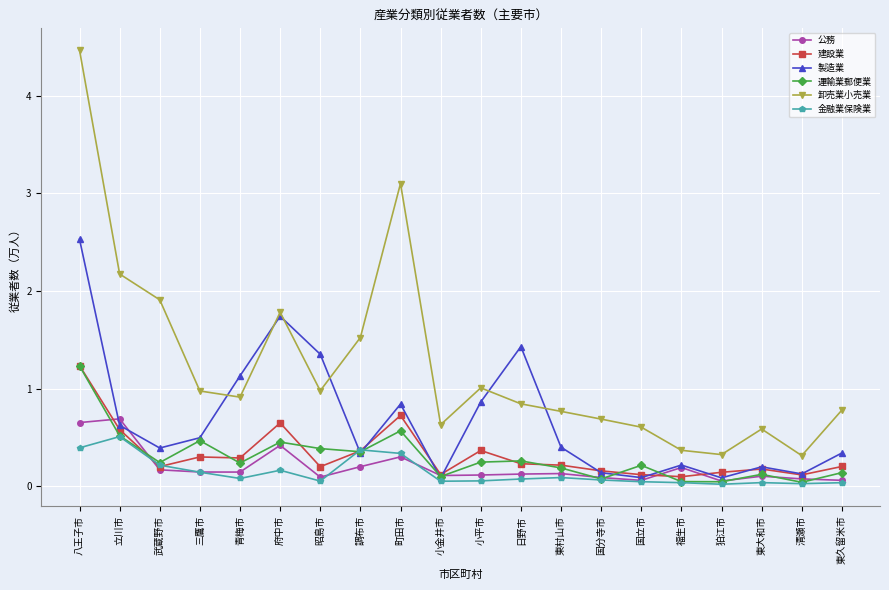

What is the greatest value displayed?

4.5